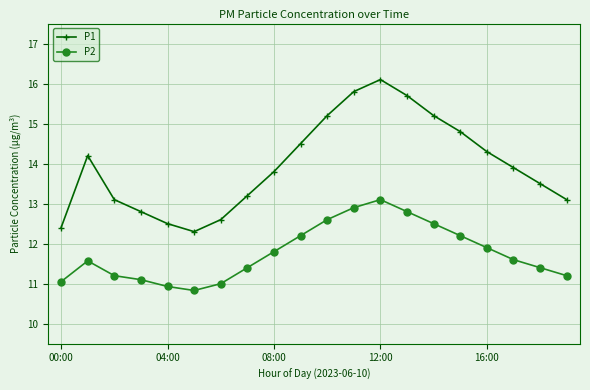

Rank the series by their maximum value, from lowest to highest.

P2, P1